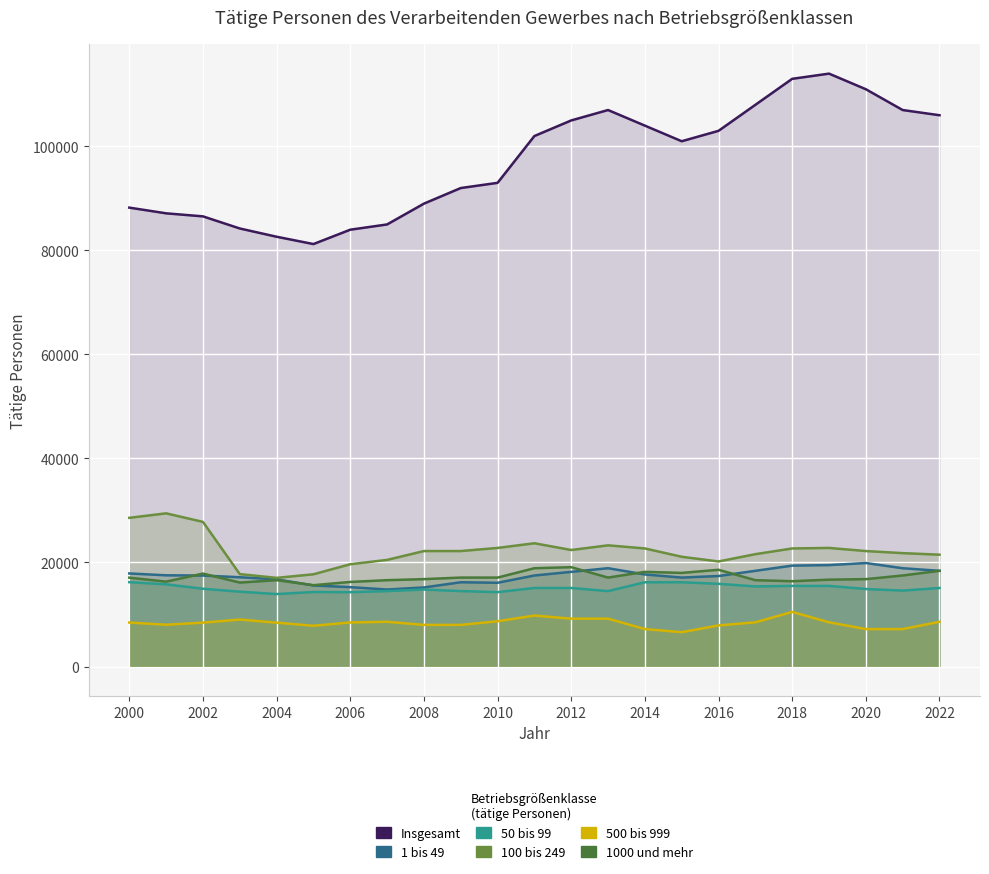

What is the sum of the 1000 und mehr values at 2000 and 2002?

33400